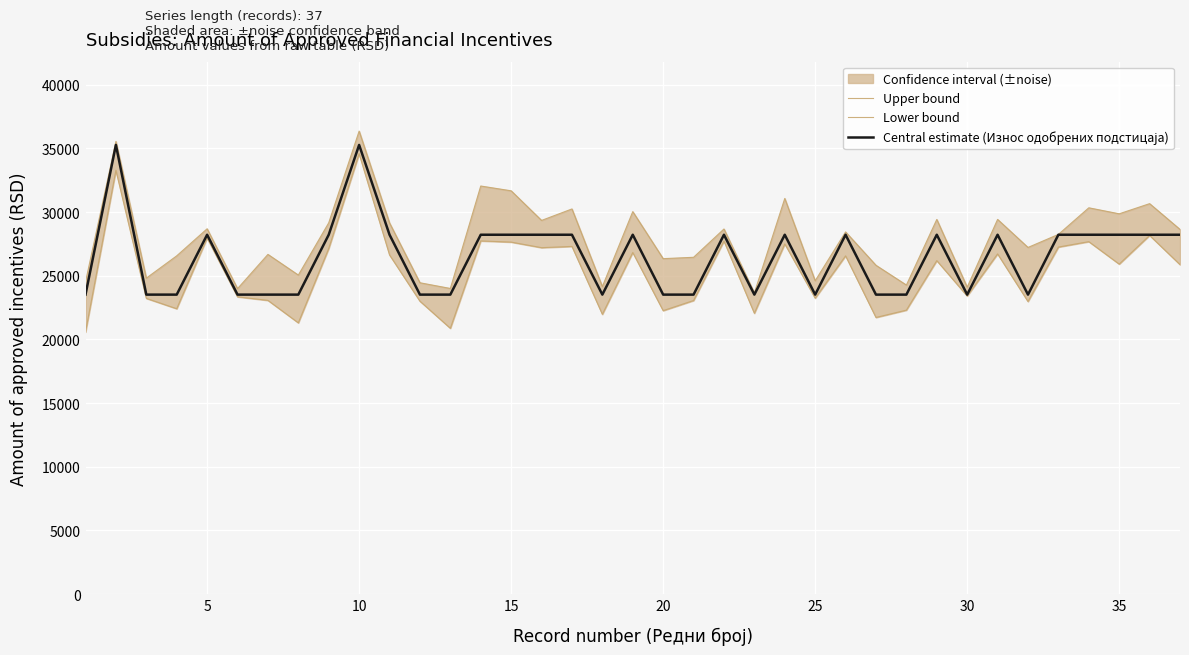

Rank the series by their maximum value, from highest to lowest.

Upper bound, Central estimate (Износ одобрених подстицаја), Lower bound